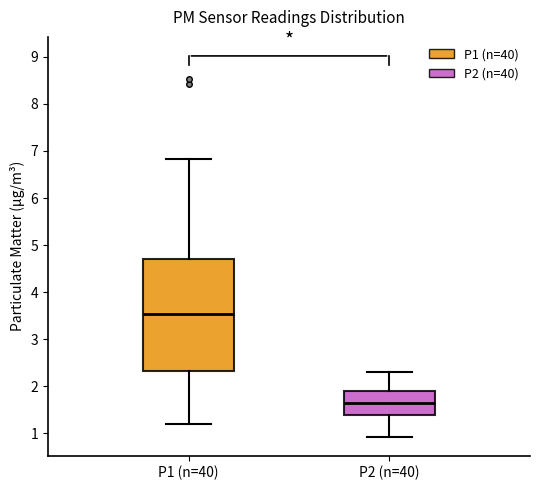

Which box's median line is the highest?

P1 (n=40)